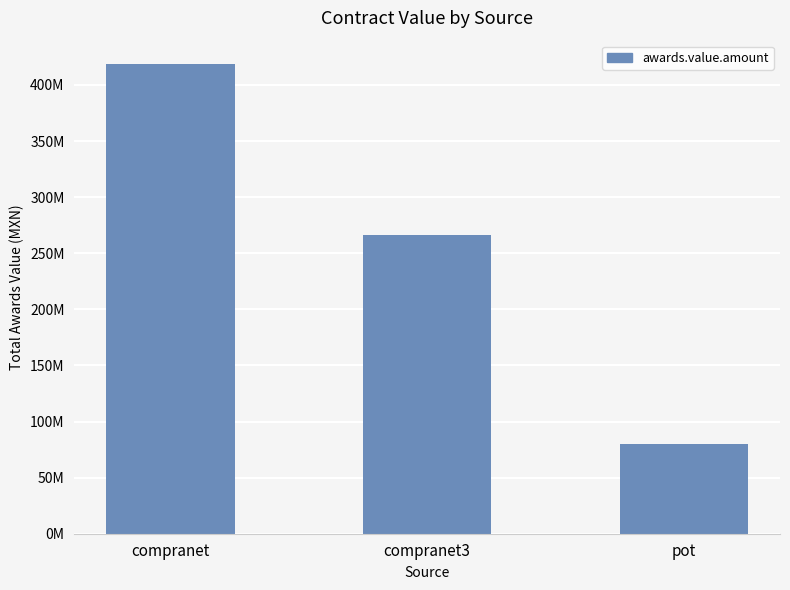

Does the chart contain any negative values?

No